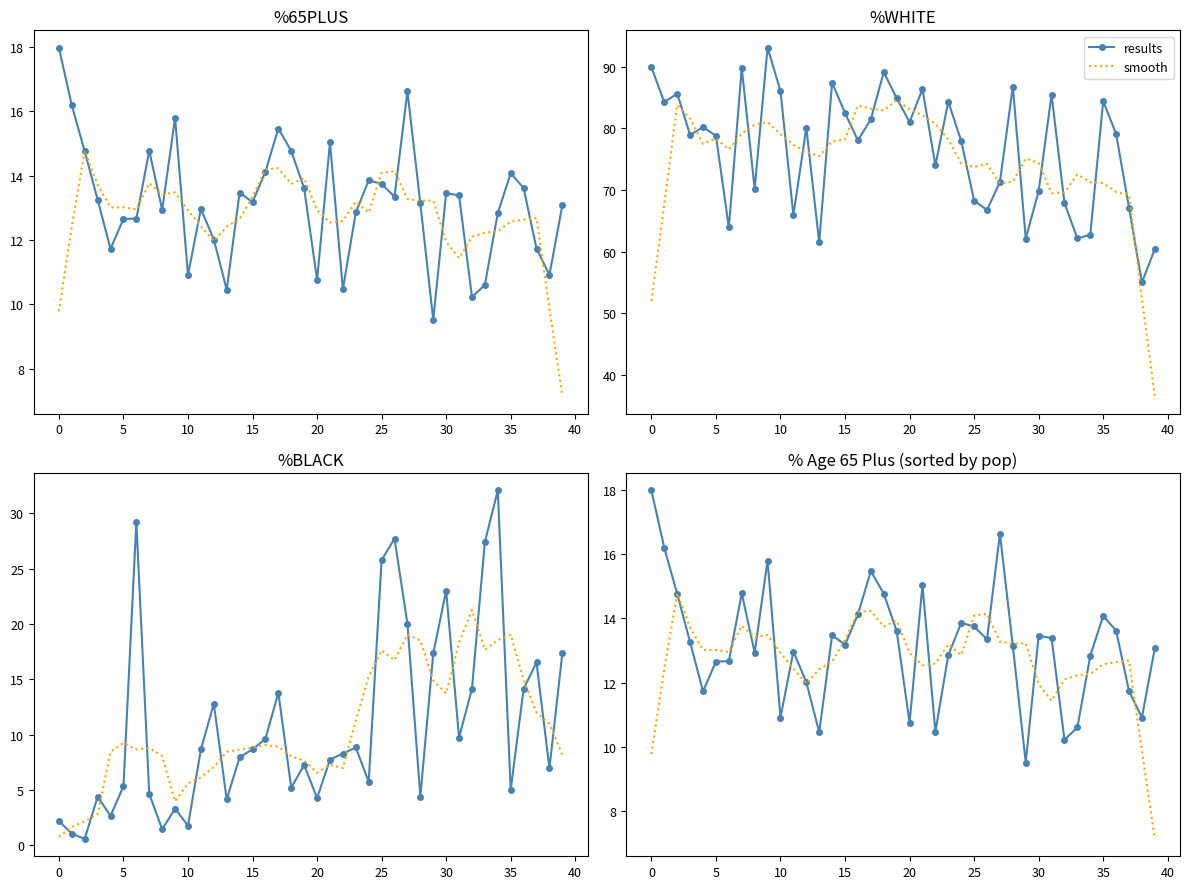

What is the lowest value of the results series?

0.6